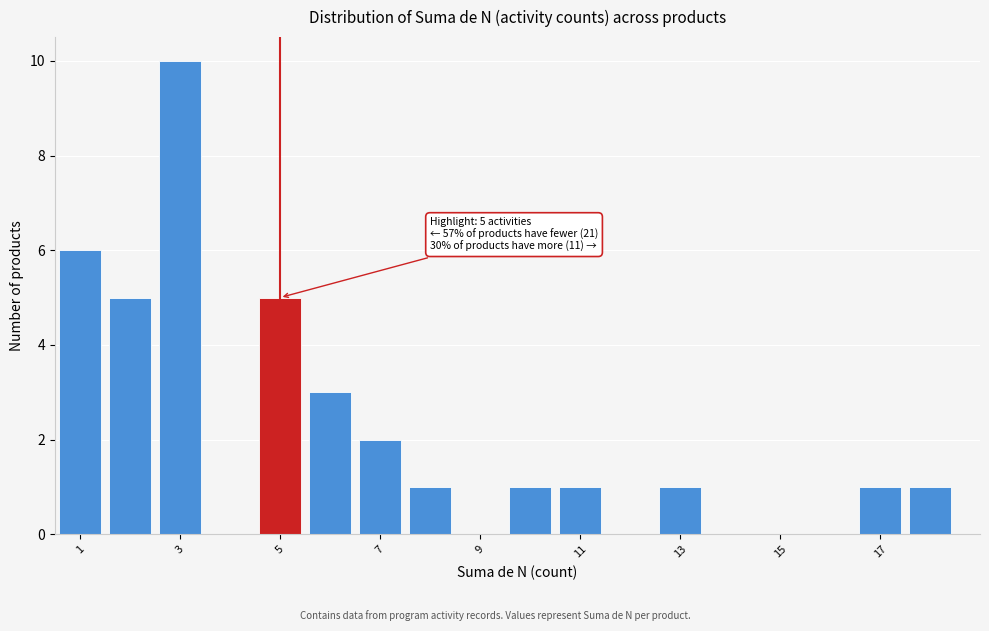

Over which range of the x-axis is the bar tallest?

2.5 to 3.5